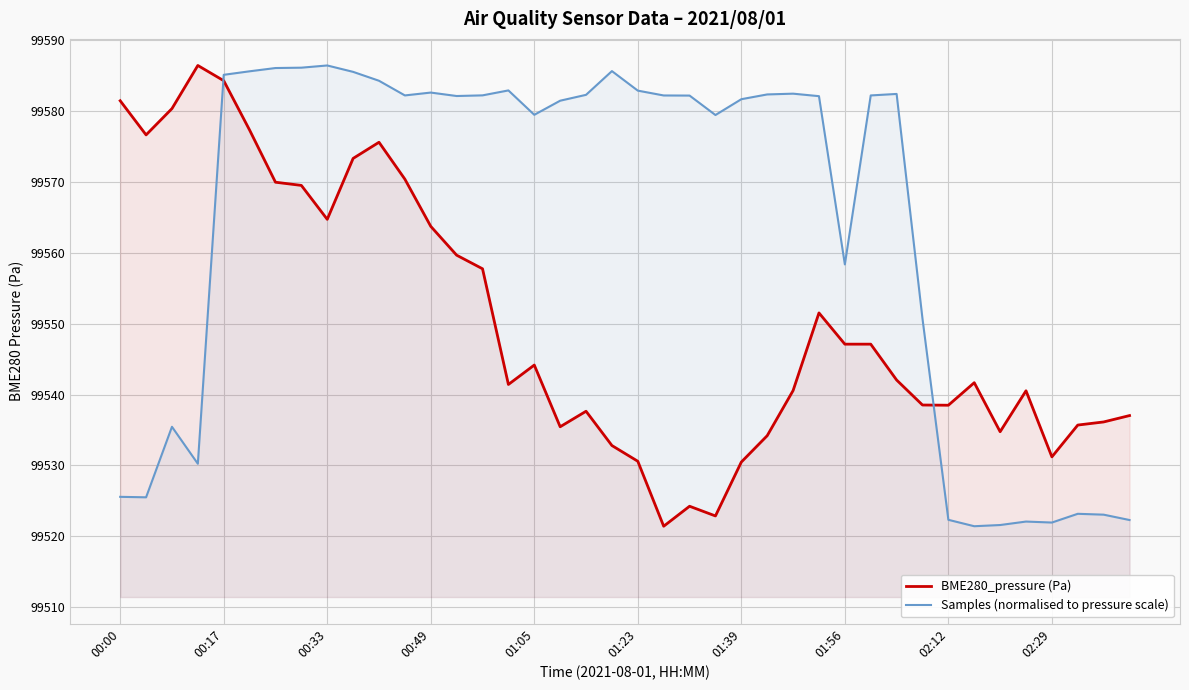

True or false: Samples (normalised to pressure scale) and BME280_pressure (Pa) intersect in this chart.

True